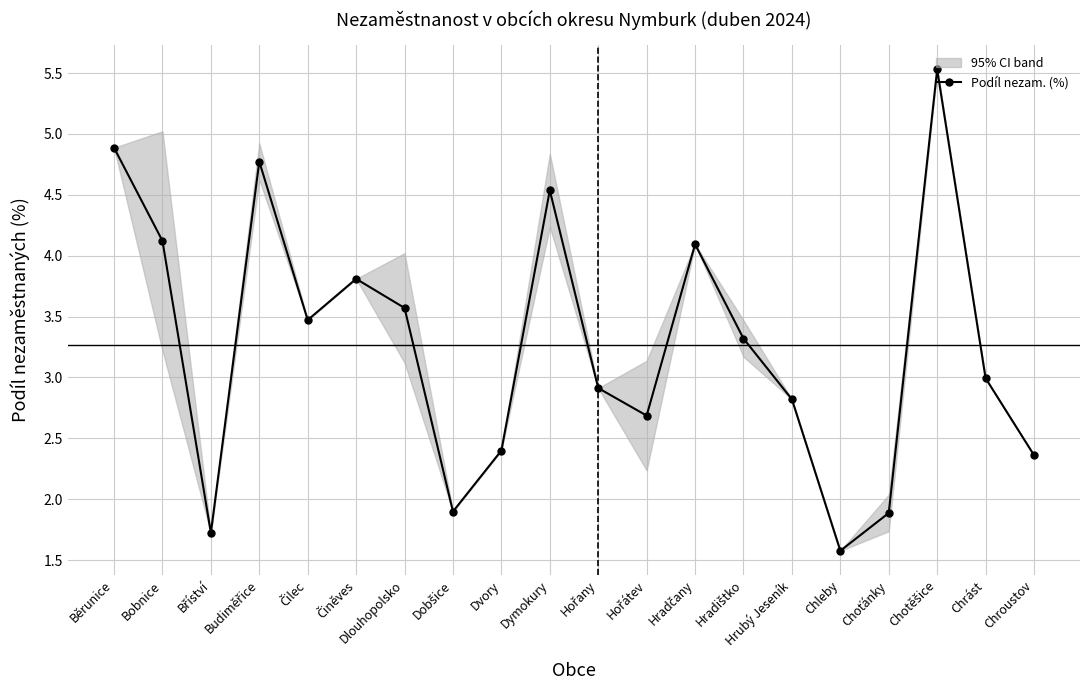

At which category does the chart reach its peak across all series?

Chotěšice